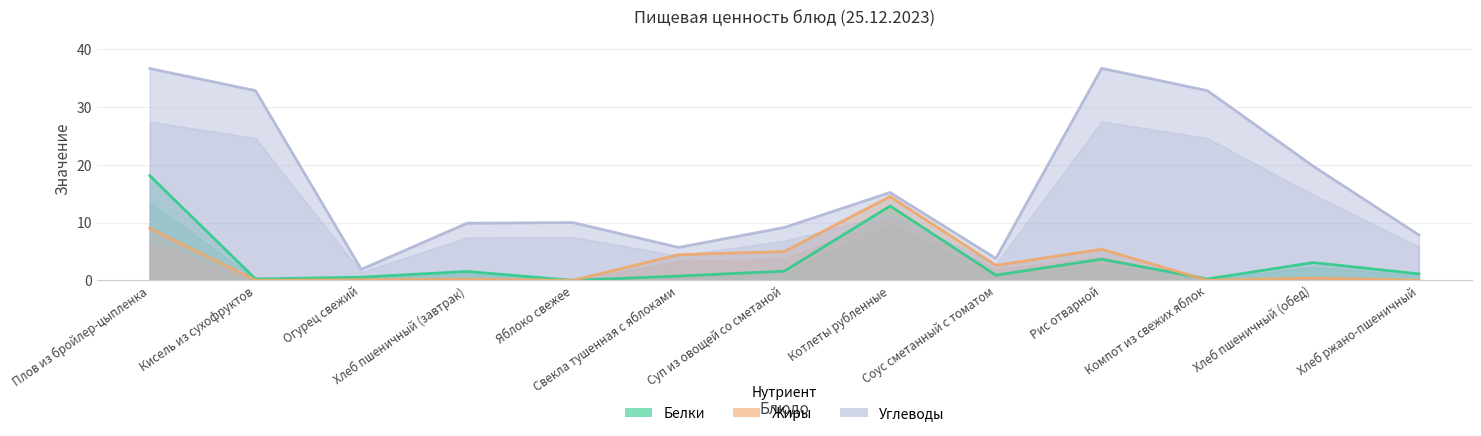

At which label does Углеводы first exceed 10?

Плов из бройлер-цыпленка